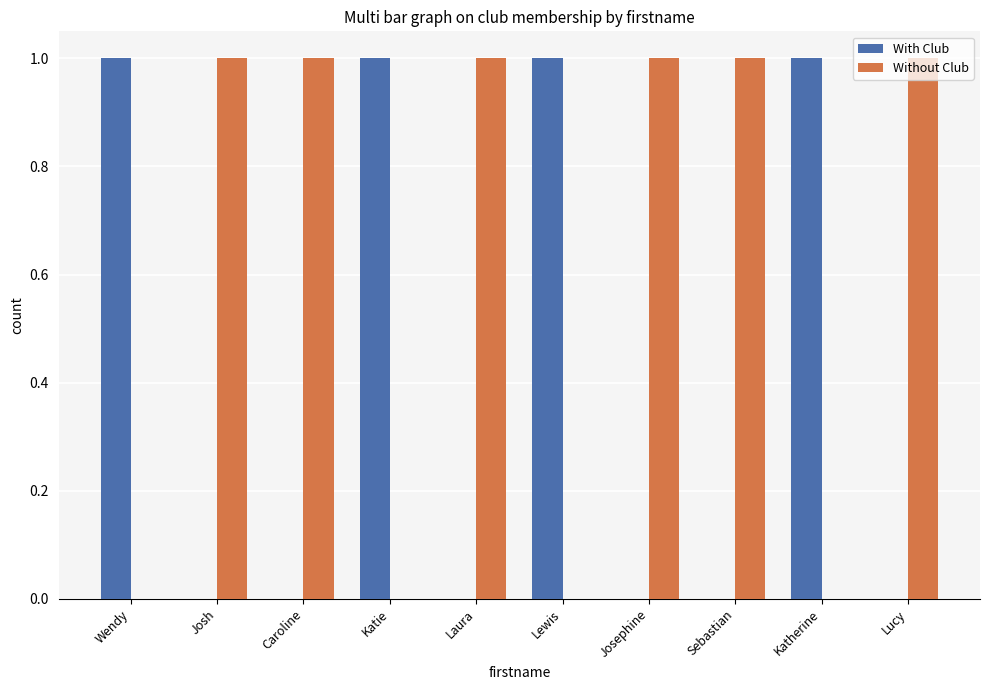

What is the sum of all With Club values?

4